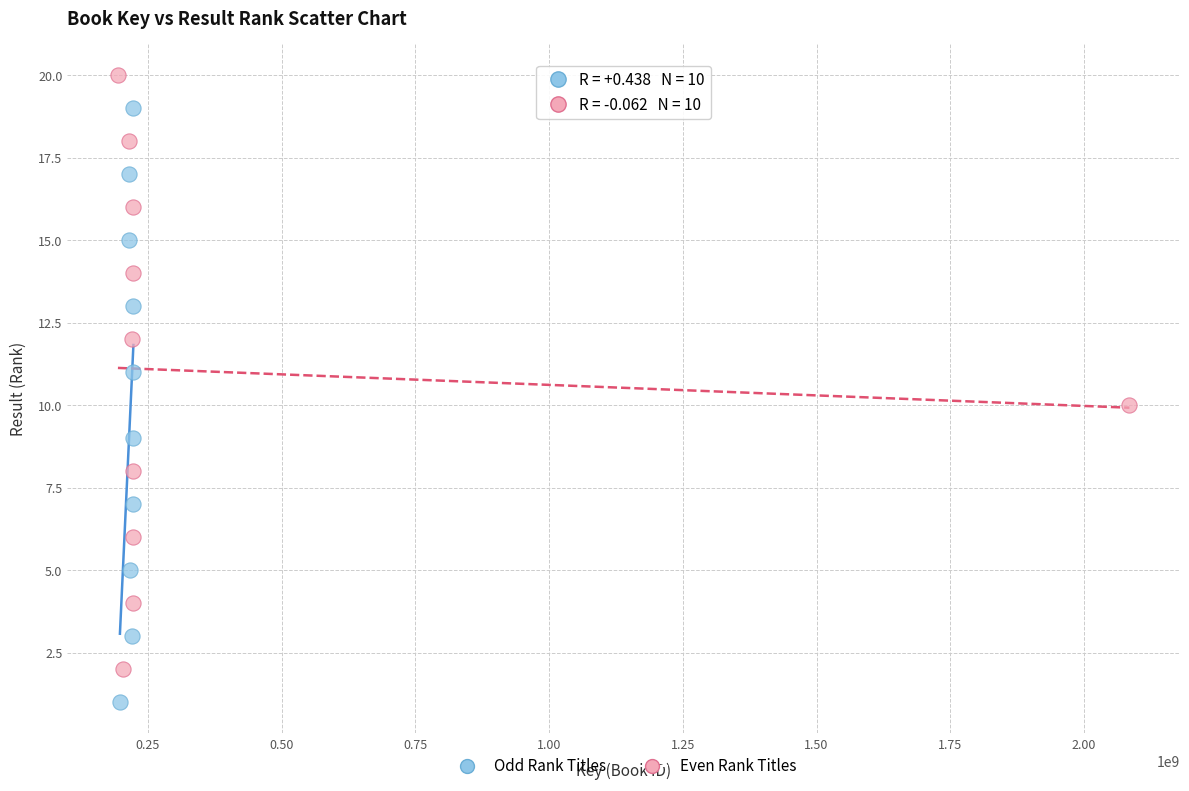

Which series contains the highest Y value?

Even Rank Titles